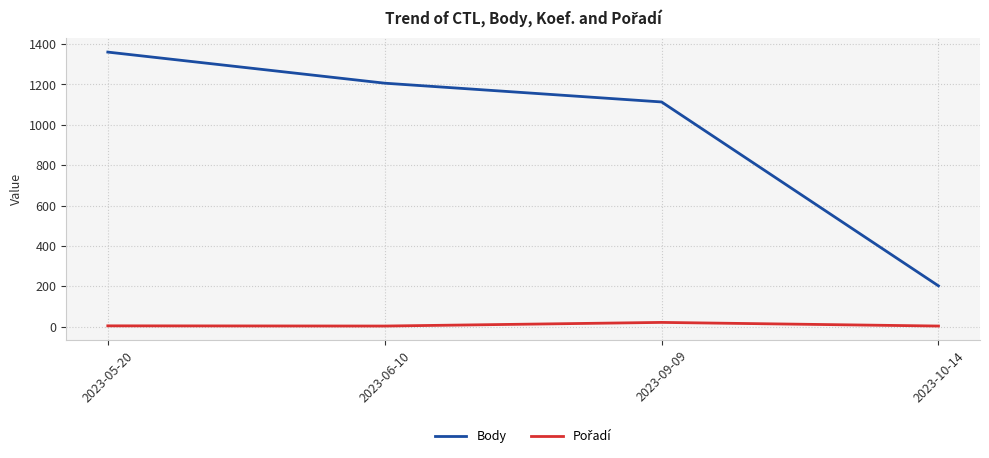

Which series has the largest total across all categories?

Body